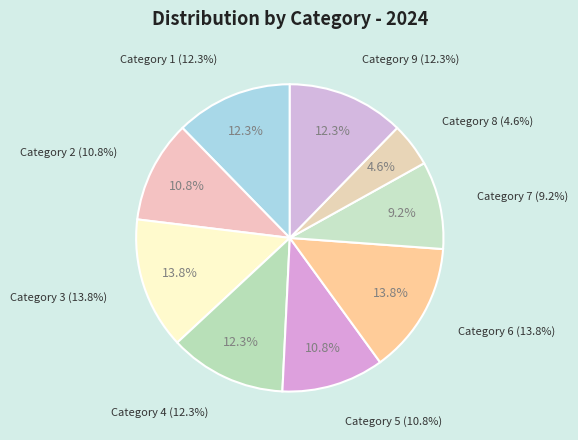

Rank the categories by value from highest to lowest.

3, 6, 1, 4, 9, 2, 5, 7, 8